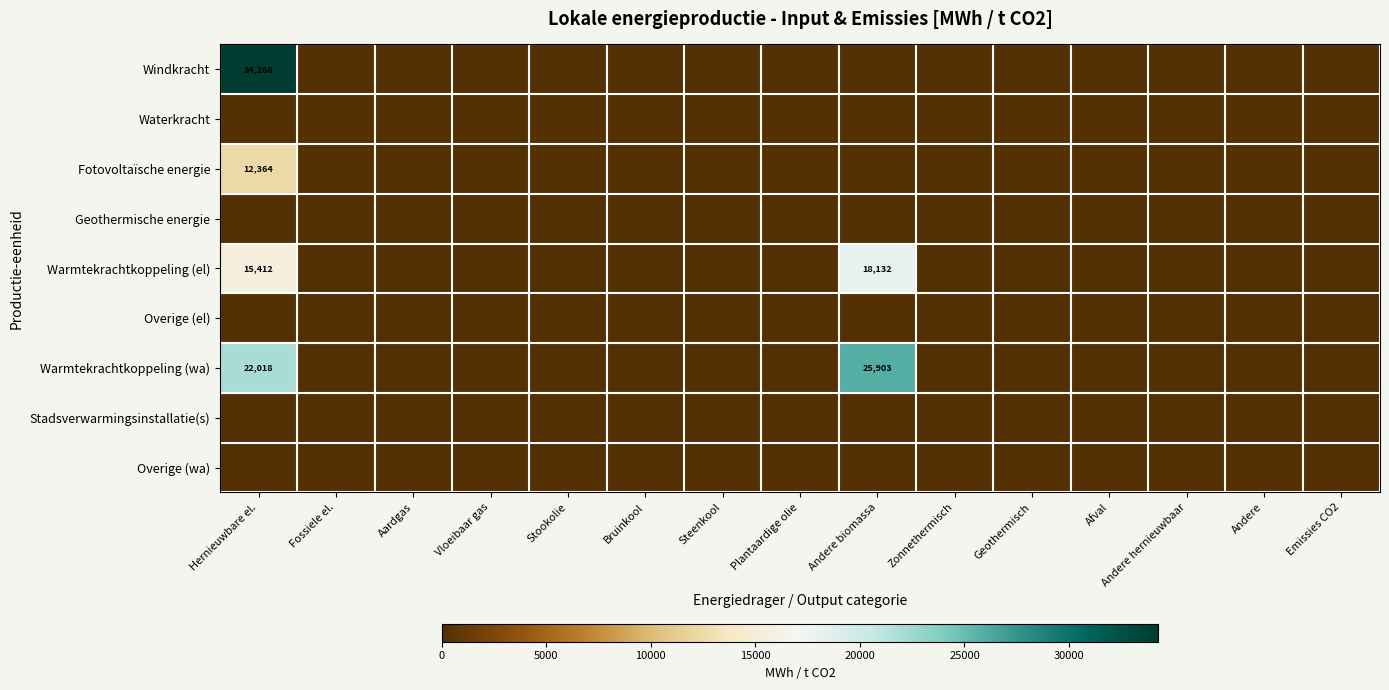

Which series has the largest total across all categories?

Warmtekrachtkoppeling (wa)